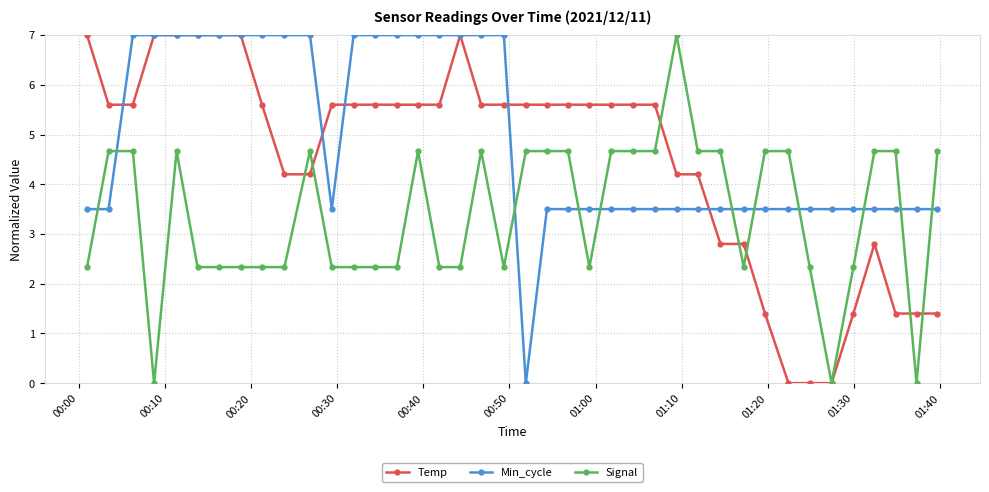

How many times do Signal and Min_cycle cross each other?

11